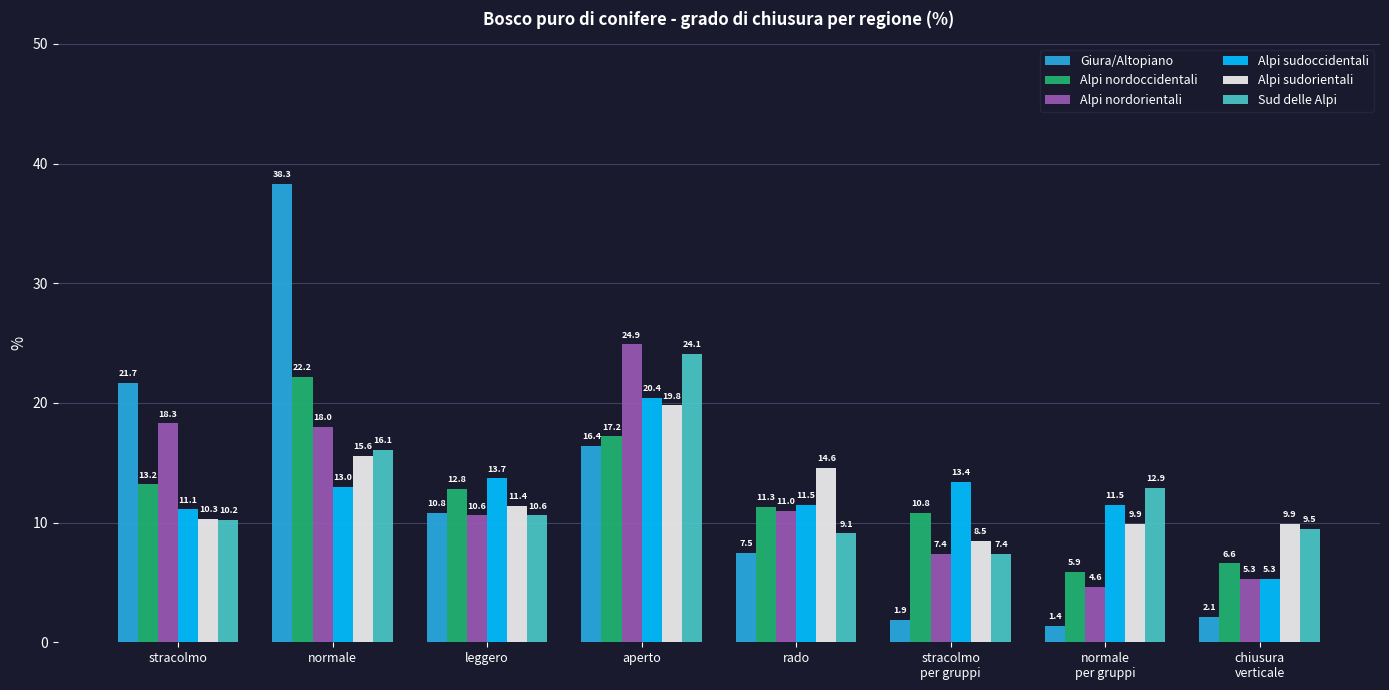

What is the label of the 3rd bar from the left?

leggero